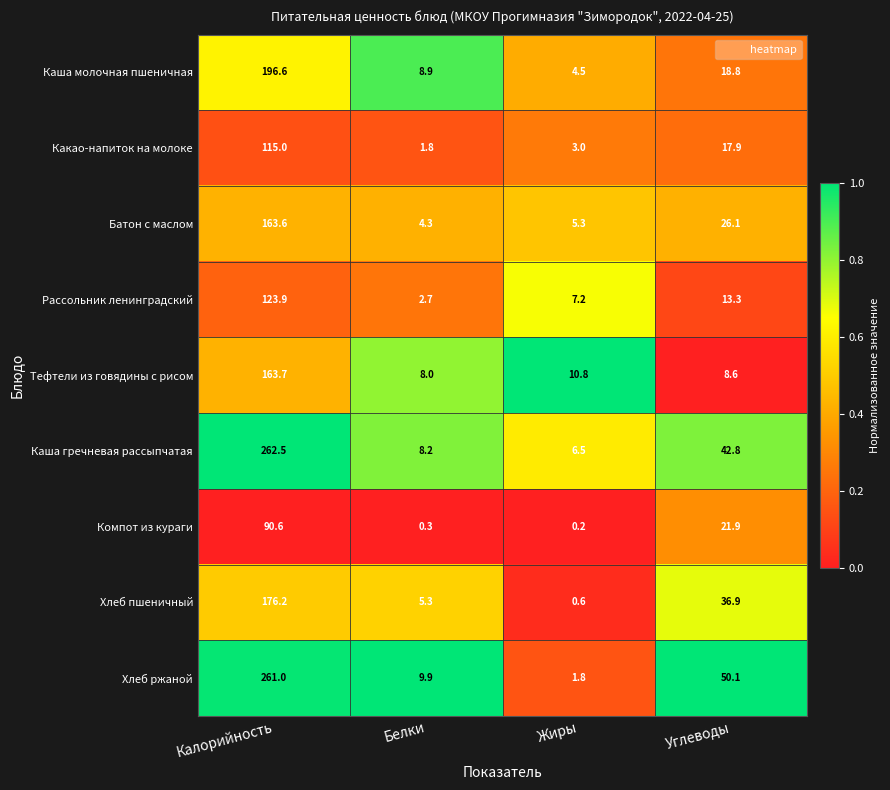

Which series has the widest spread of values?

Хлеб ржаной